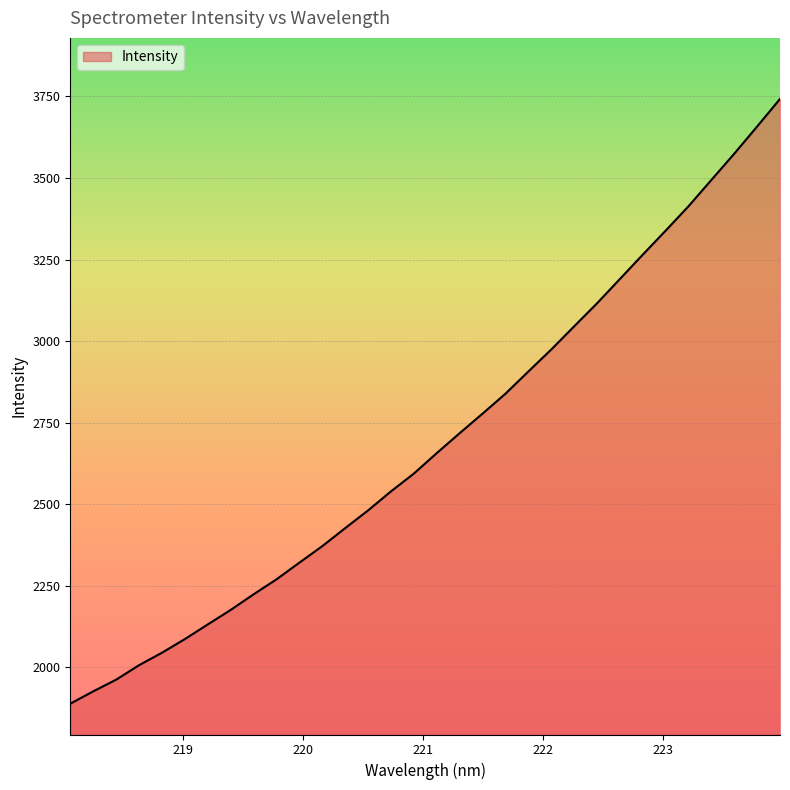

What is the maximum value shown in the chart?

3742.4